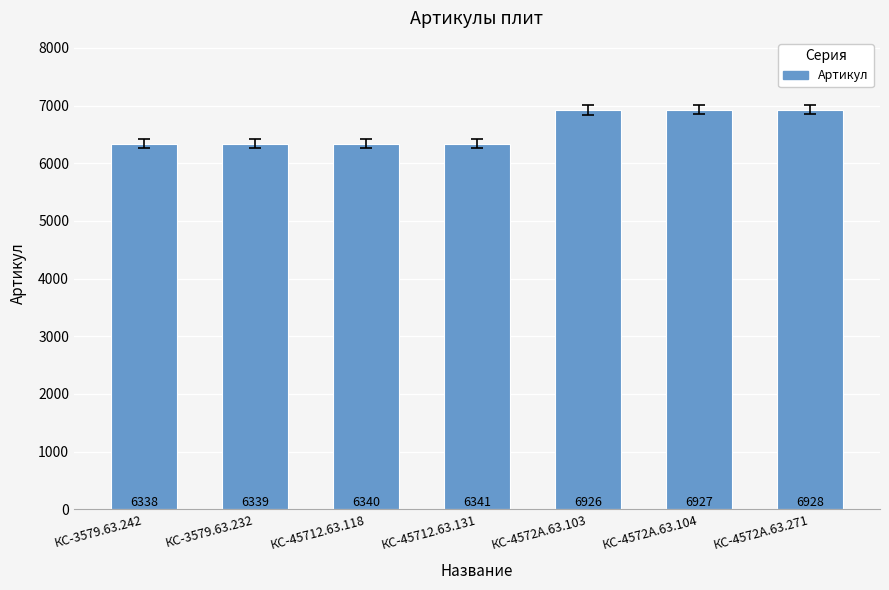

How many categories are shown in the chart?

7